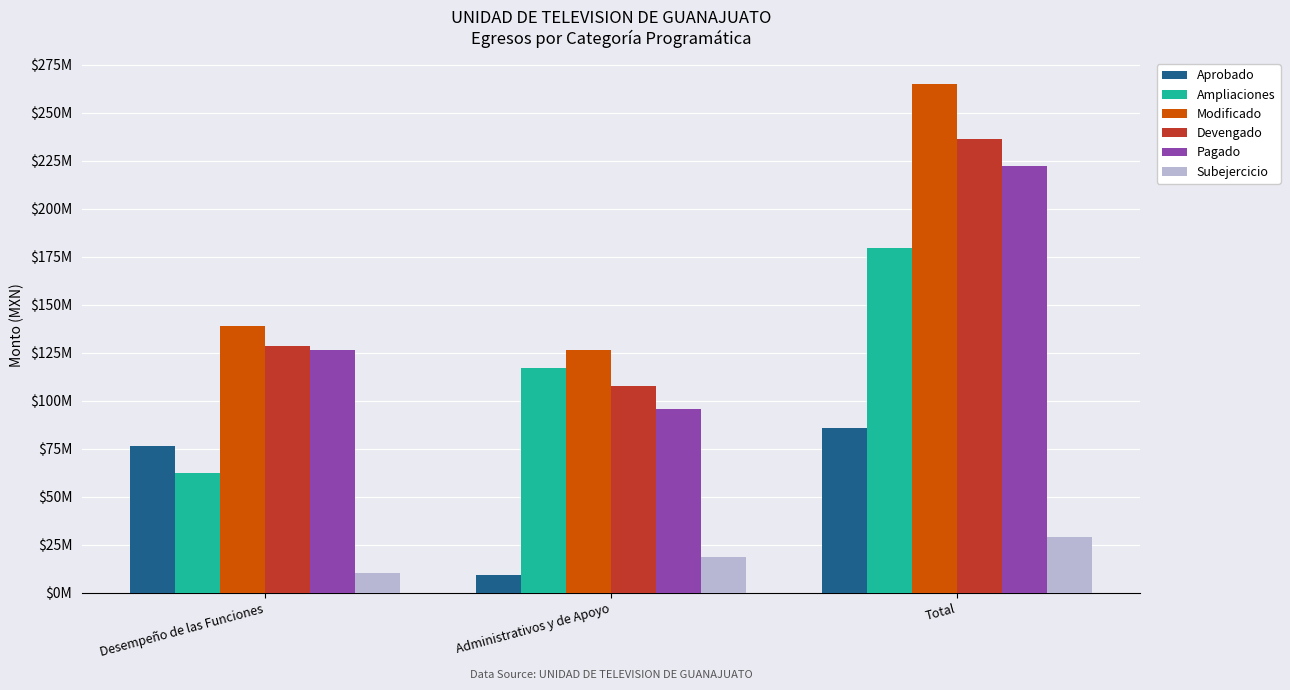

Reading left to right, extract all data points from this chart.

Aprobado: Desempeño de las Funciones=76442833.6	Administrativos y de Apoyo=9247692.8	Total=85690526.4
Ampliaciones: Desempeño de las Funciones=62452768.4	Administrativos y de Apoyo=117106223.8	Total=179558992.2
Modificado: Desempeño de las Funciones=138895602.0	Administrativos y de Apoyo=126353916.6	Total=265249518.7
Devengado: Desempeño de las Funciones=128608474.5	Administrativos y de Apoyo=107648606.8	Total=236257081.3
Pagado: Desempeño de las Funciones=126480975.9	Administrativos y de Apoyo=95986286.2	Total=222467262.2
Subejercicio: Desempeño de las Funciones=10287127.6	Administrativos y de Apoyo=18705309.8	Total=28992437.4